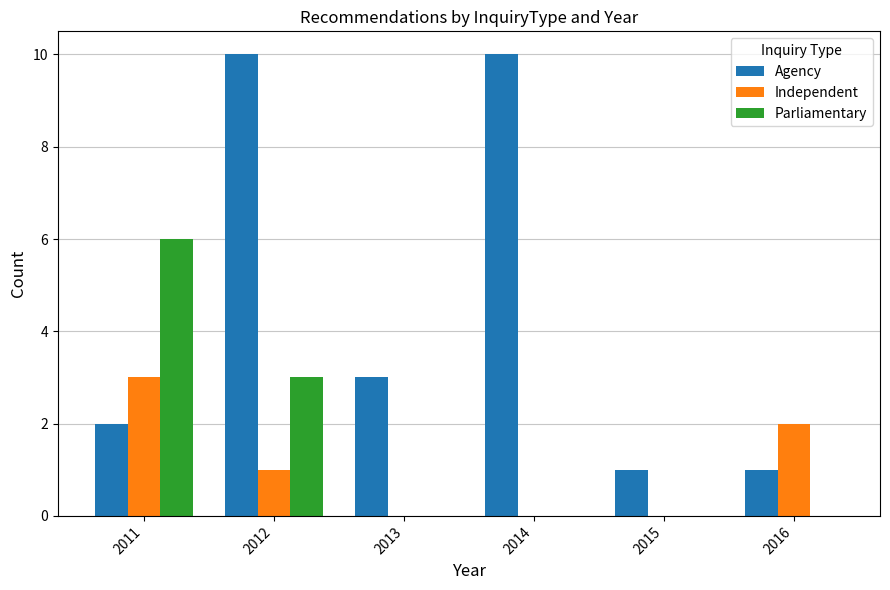

What is the maximum value for Parliamentary?

6